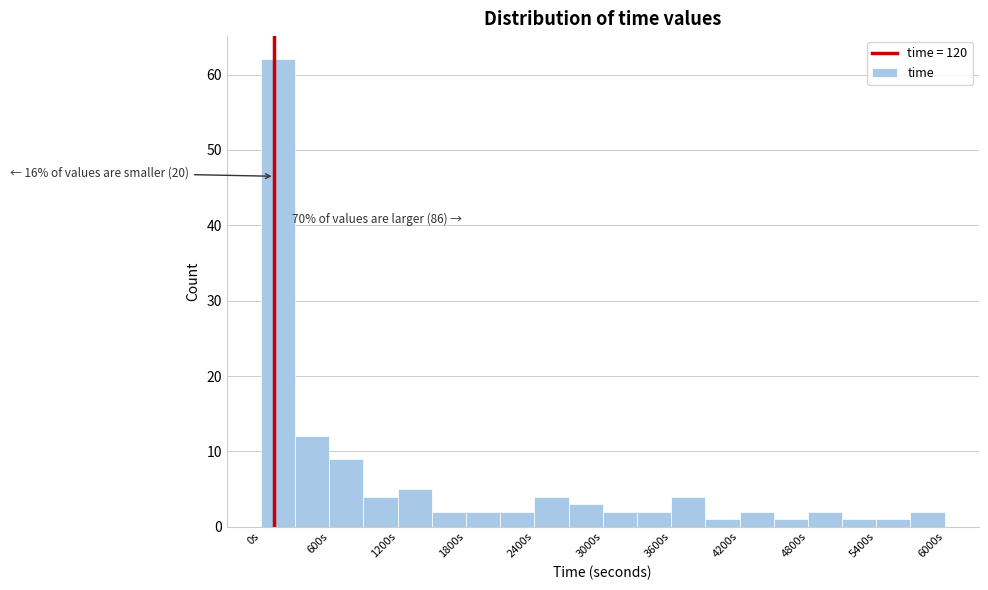

Read against the x-axis, roughly where is the centre of the tallest bar?

200